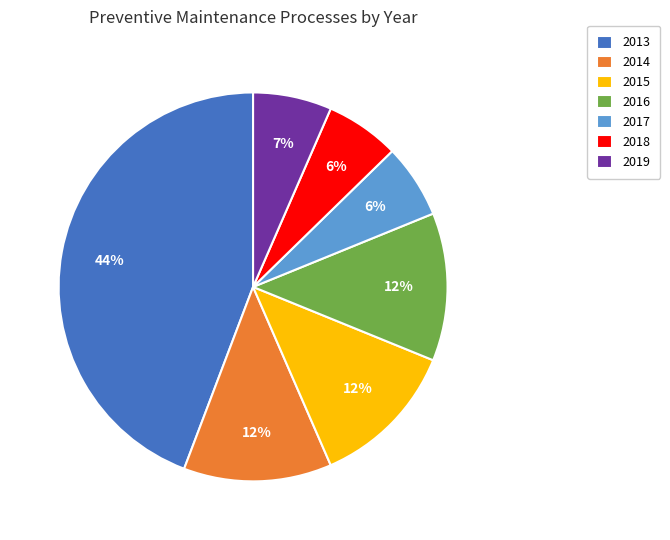

To the nearest percent, what is the difference between the largest and smallest slice percentages?

38%